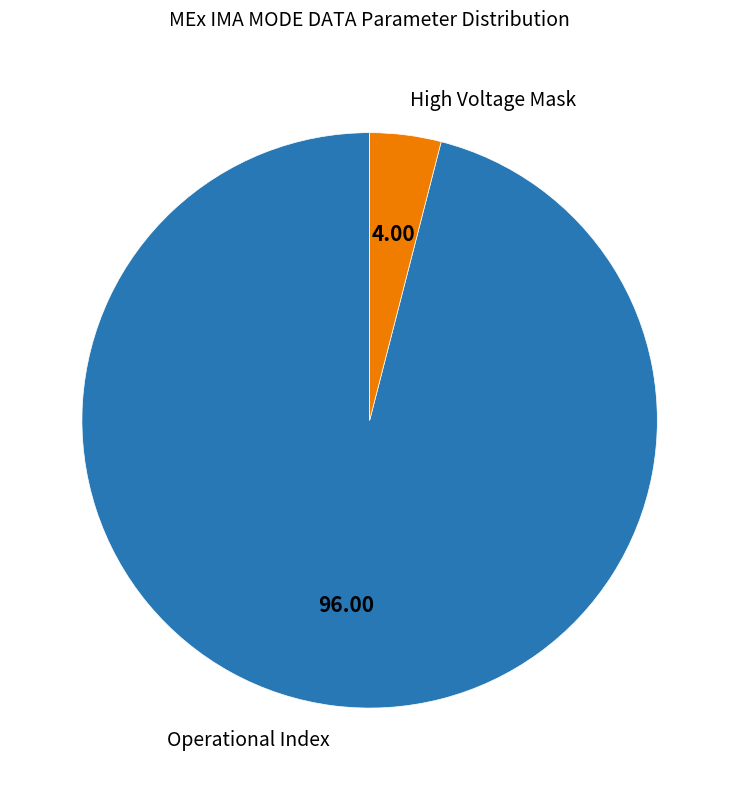

Is the sum of High Voltage Mask and Operational Index greater than half?

Yes